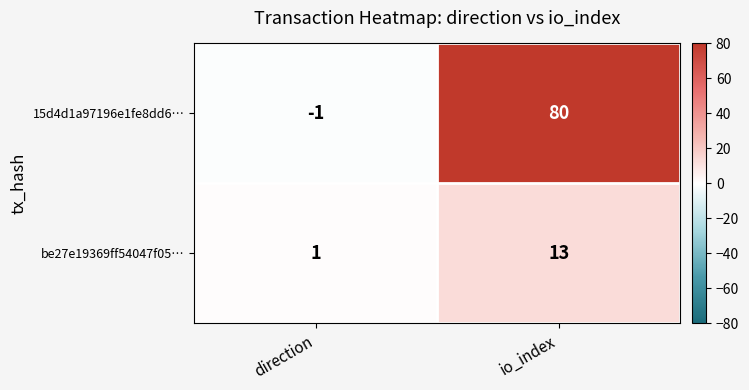

Which label corresponds to the smallest value in the chart?

direction